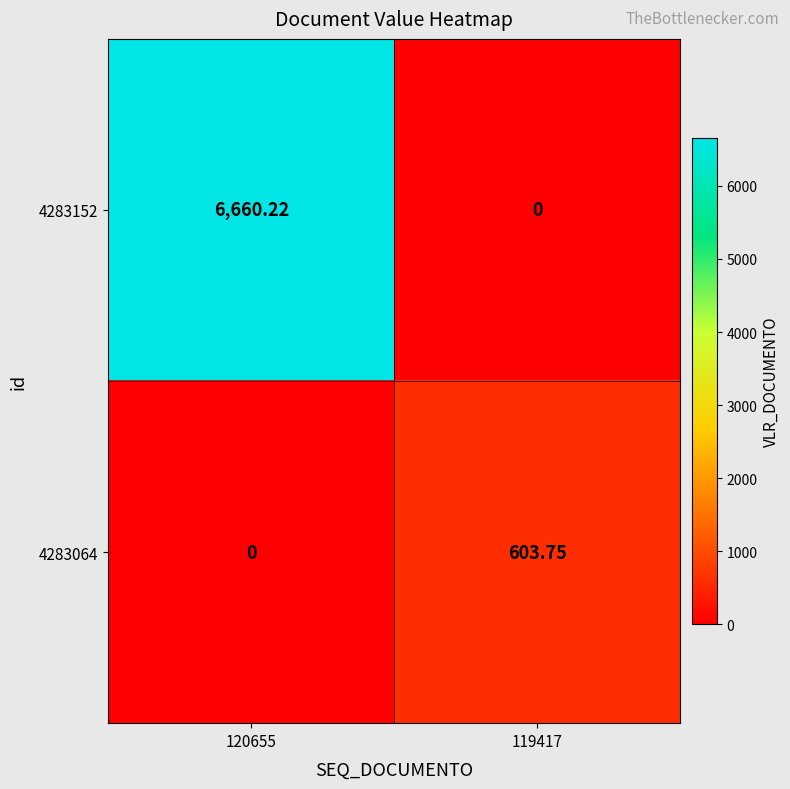

Is the value of 4283152 at 120655 greater than the value of 4283064 at 119417?

Yes